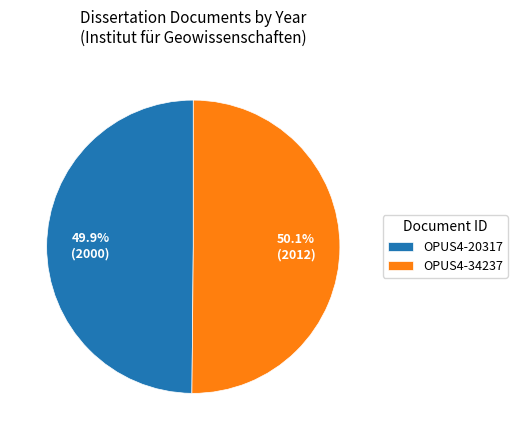

Combined, do OPUS4-34237 and OPUS4-20317 account for over 50%?

Yes